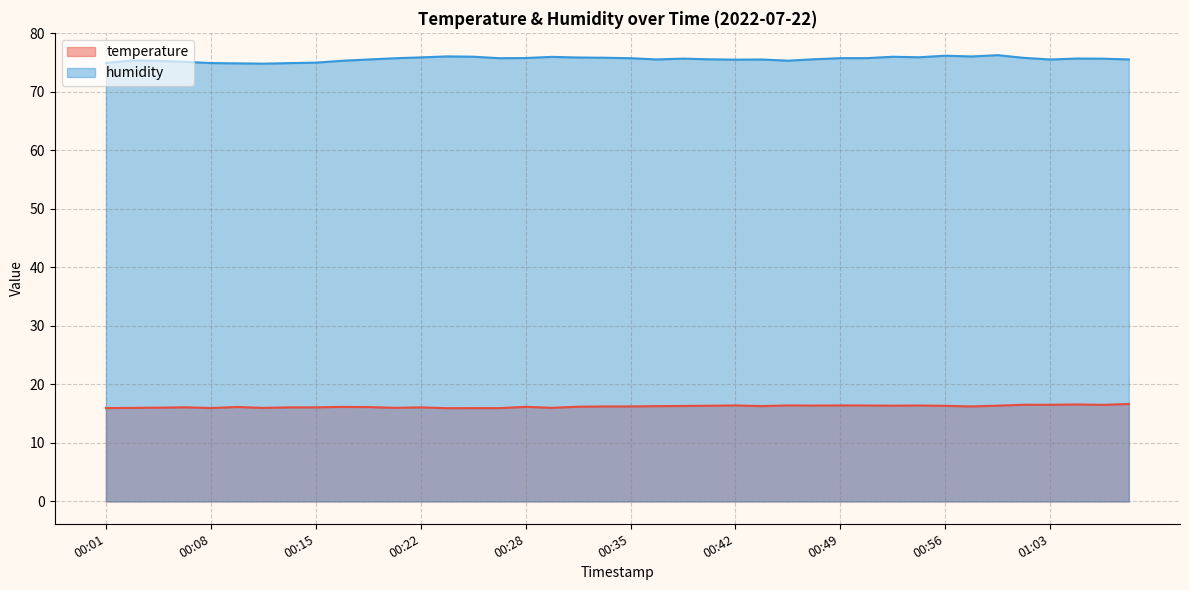

True or false: humidity and temperature cross at least once.

False